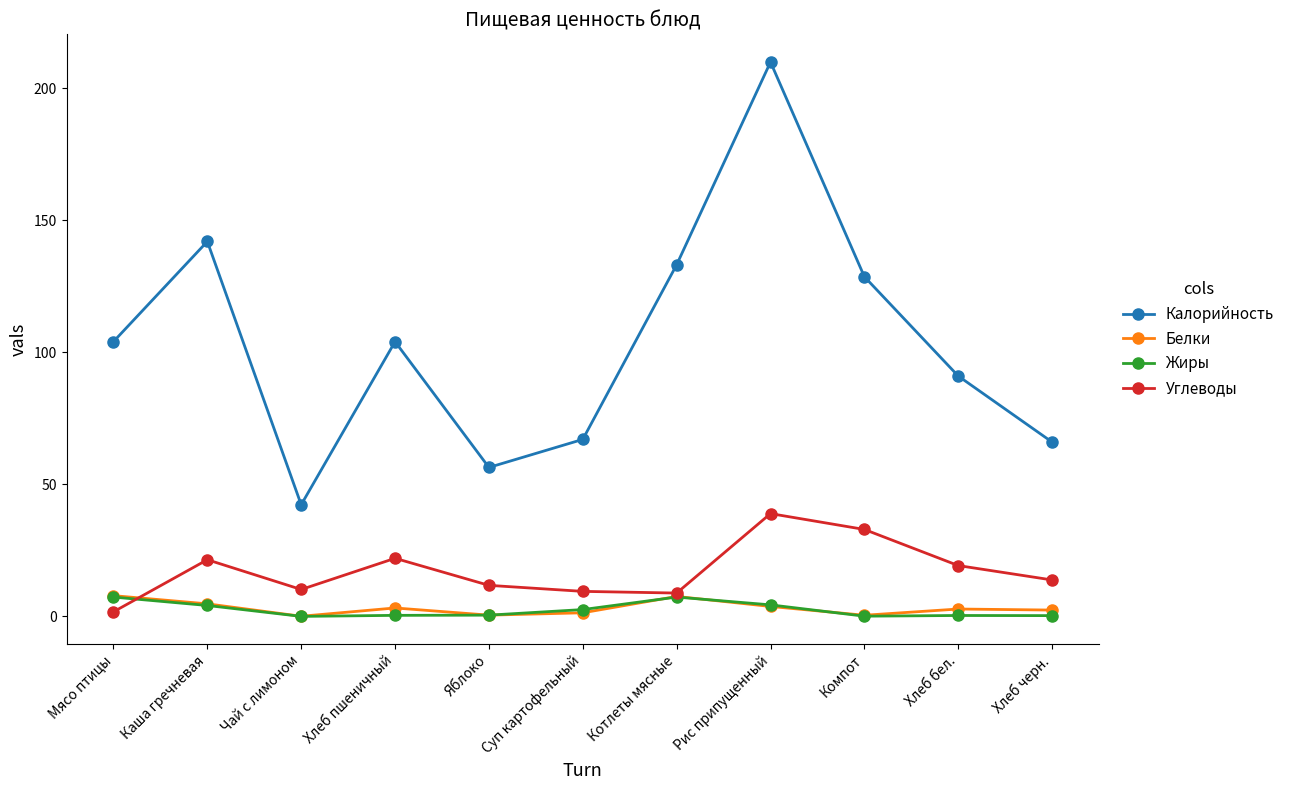

Which series has the largest total across all categories?

Калорийность